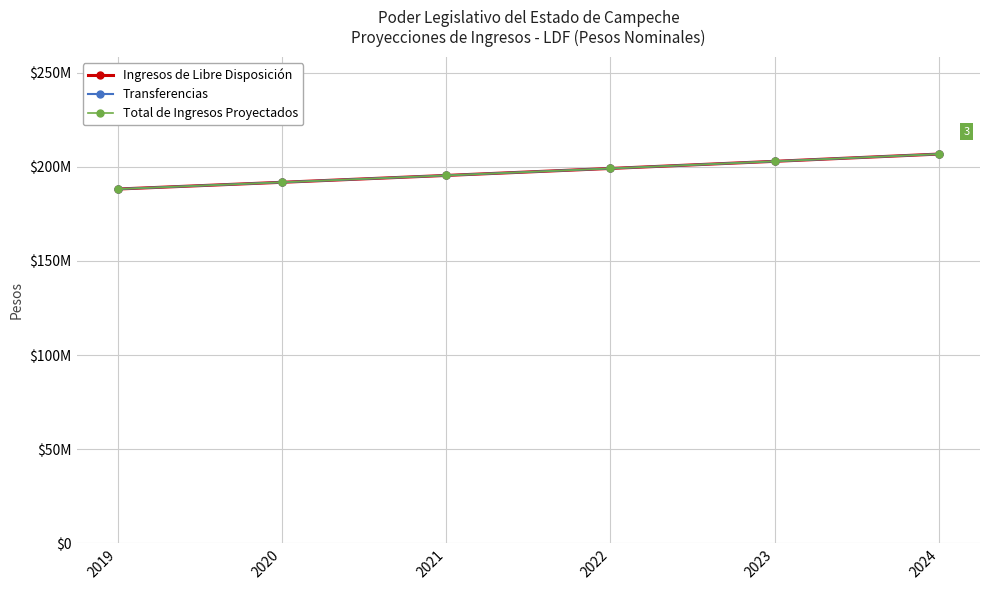

True or false: Total de Ingresos Proyectados has more than 1 interior local peaks.

False